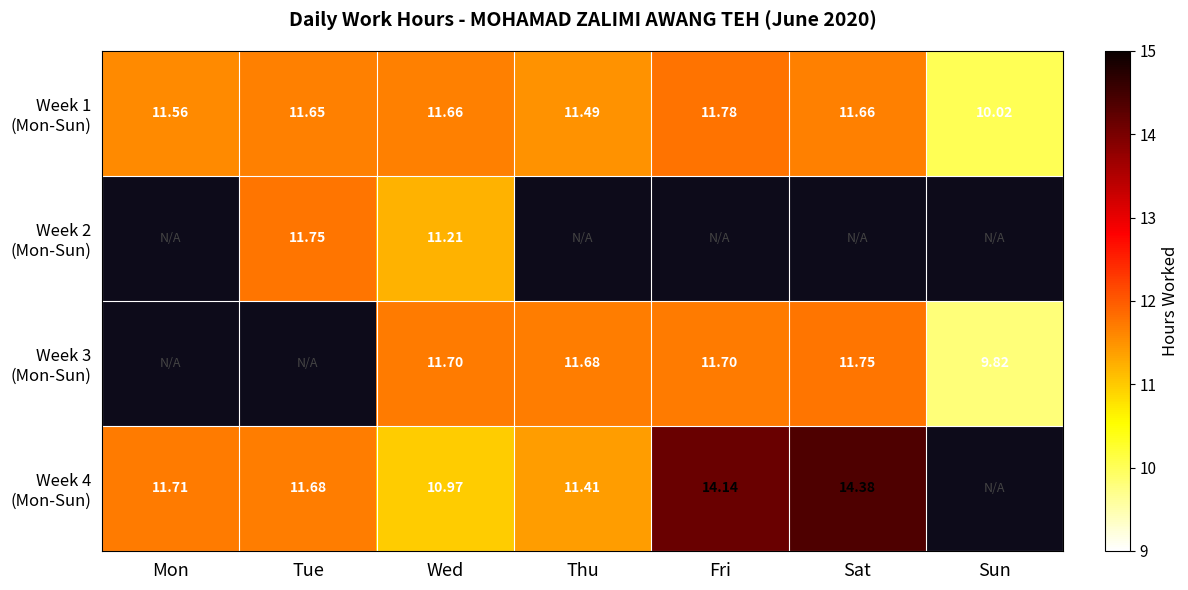

What is the sum of the Week 1 (Mon-Sun) values at Thu and Wed?

23.1